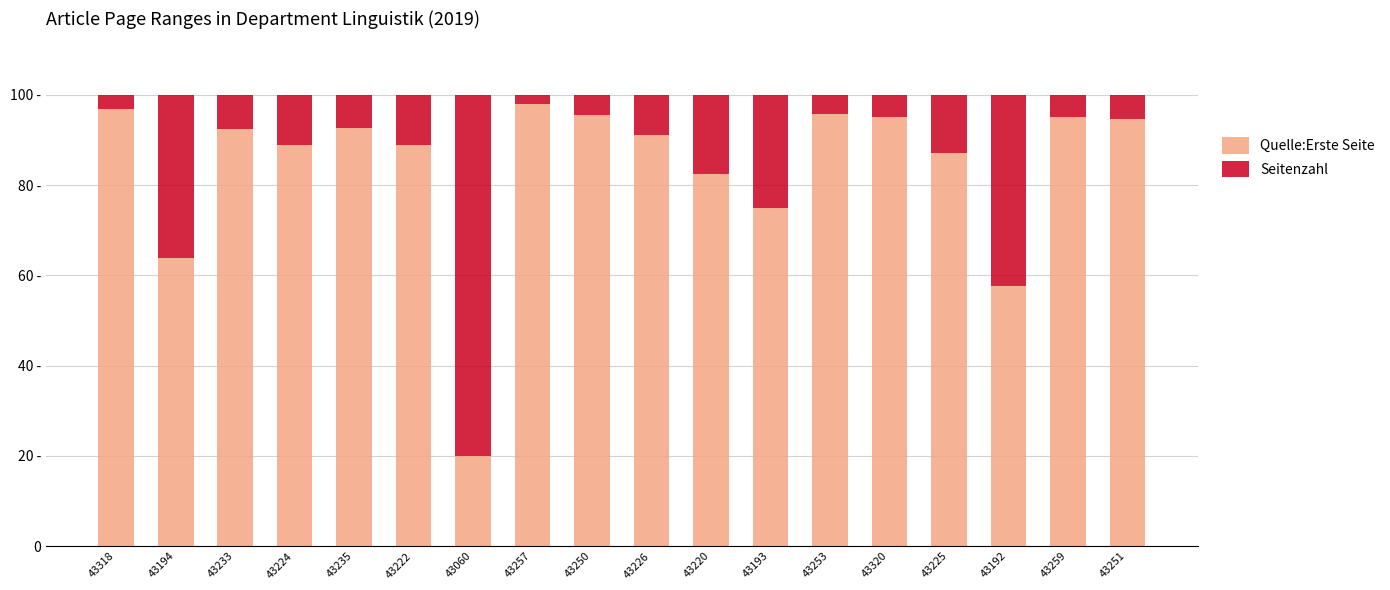

What are all the series names shown in the legend?

Quelle:Erste Seite, Seitenzahl